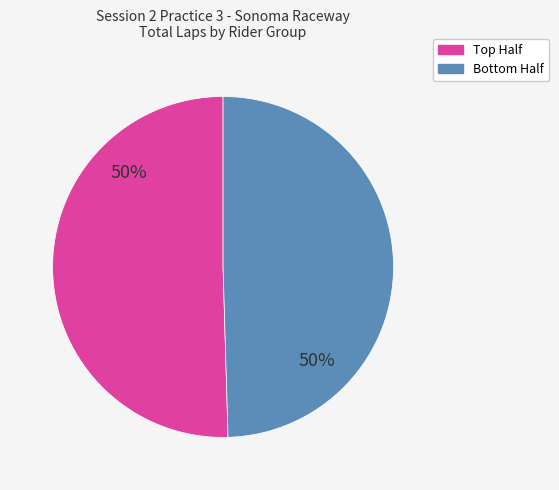

To the nearest percent, what is the average slice percentage?

50%